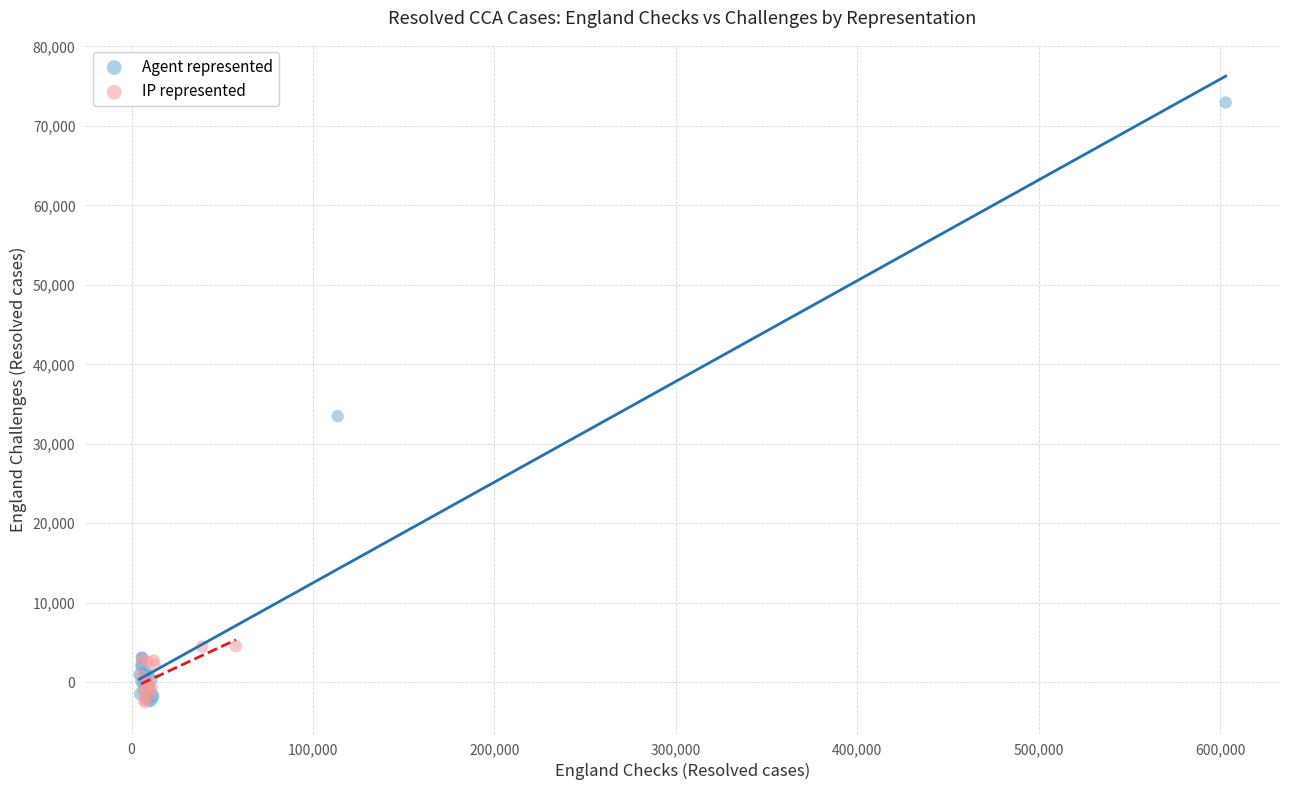

What are all the series names shown in the legend?

Agent represented, IP represented